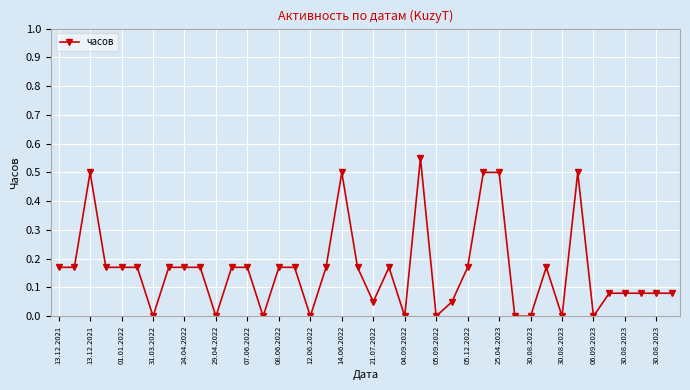

How many categories are shown in the chart?

40